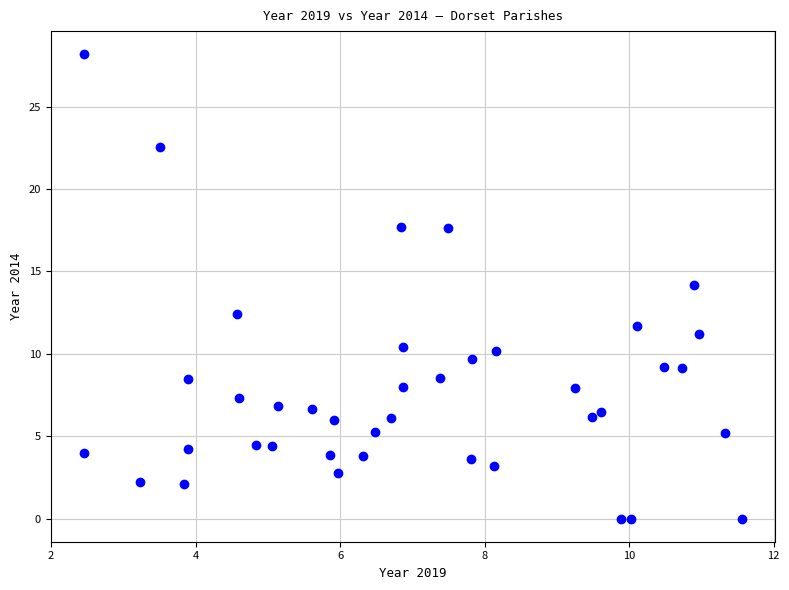

What is the range of Y values (max minus min)?

28.2